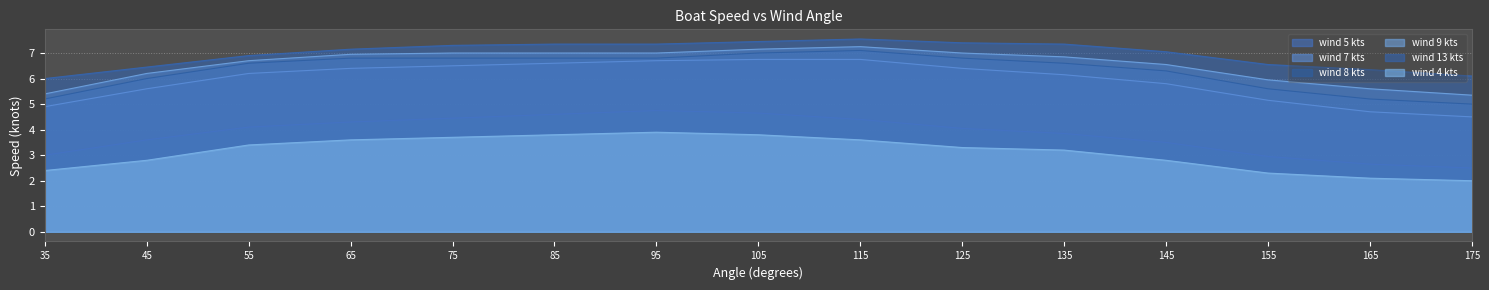

True or false: wind 9 kts has more than 0 points higher than both neighbors.

True